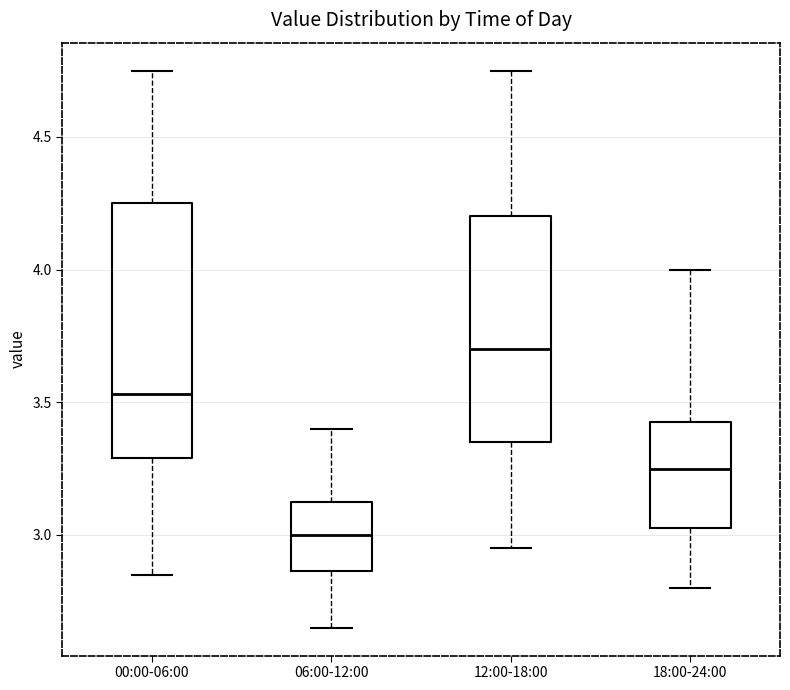

Which box has the highest median line?

12:00-18:00